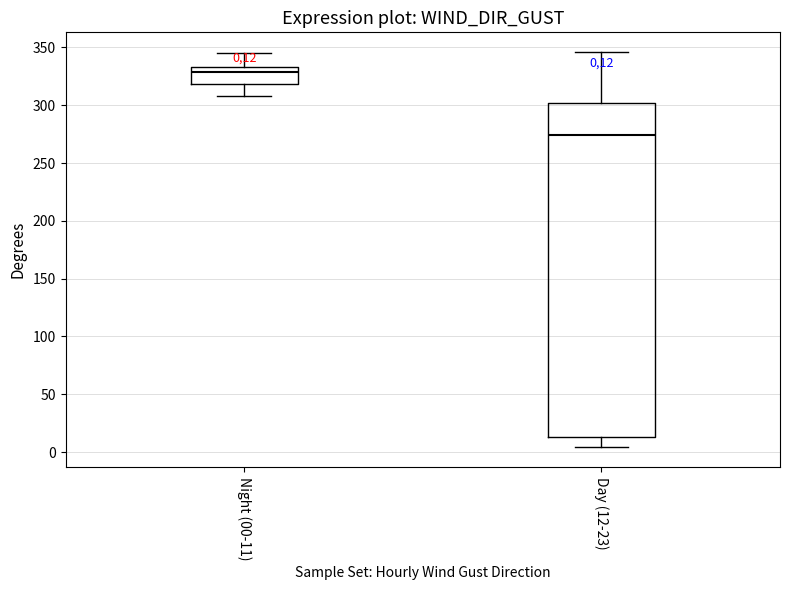

Which box has the highest median line?

Night (00-11)